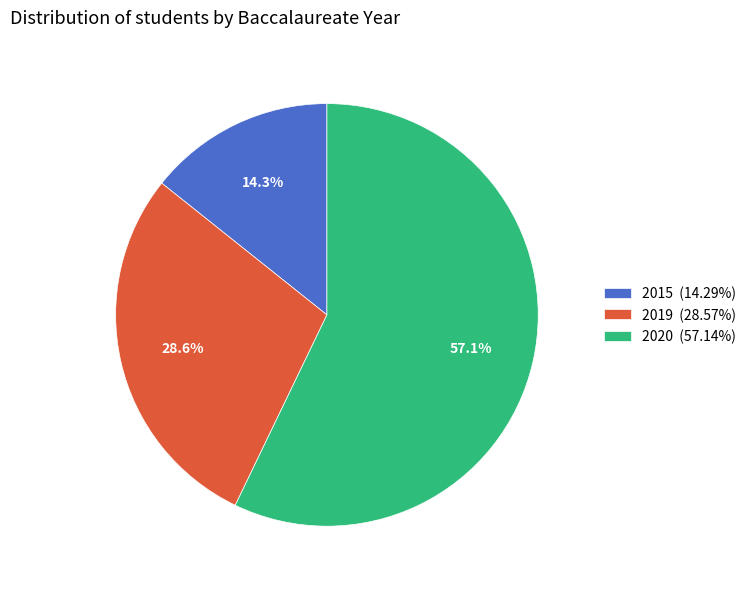

Approximately how many times larger is the value at 2020 (57.14%) compared to 2015 (14.29%)?

4.0